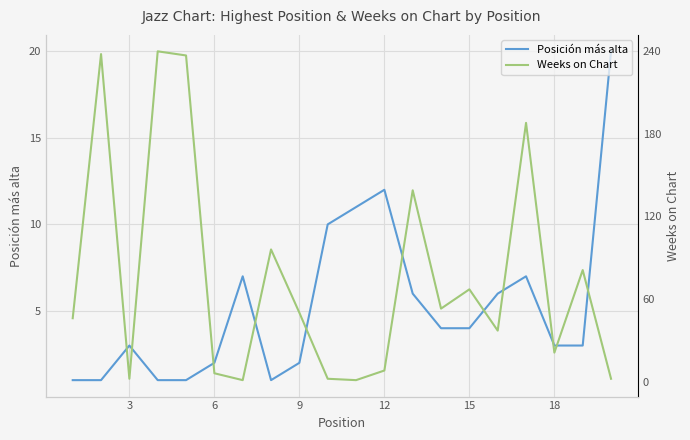

What is the sum of the Posición más alta values at 12 and 18?

15